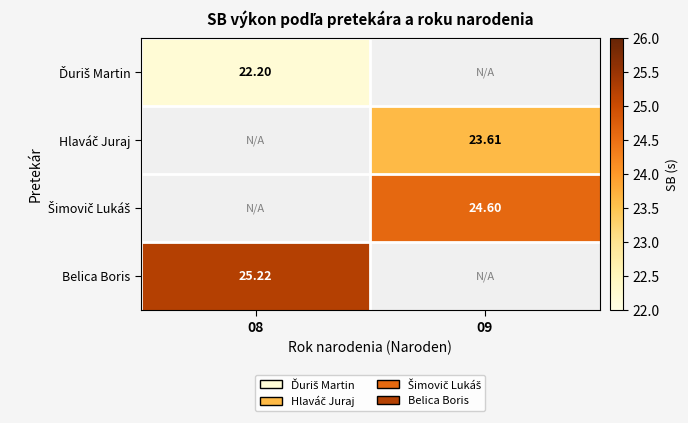

Between 08 and 09, which is larger?

09